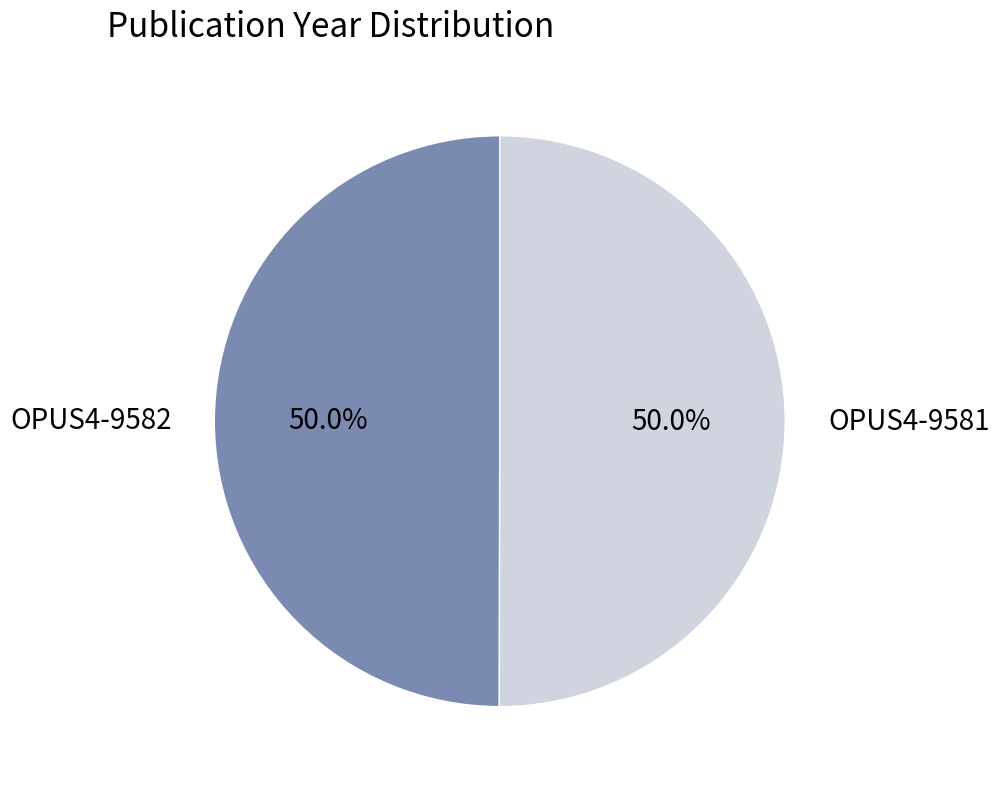

To the nearest percent, what percentage of the pie is OPUS4-9582?

50%